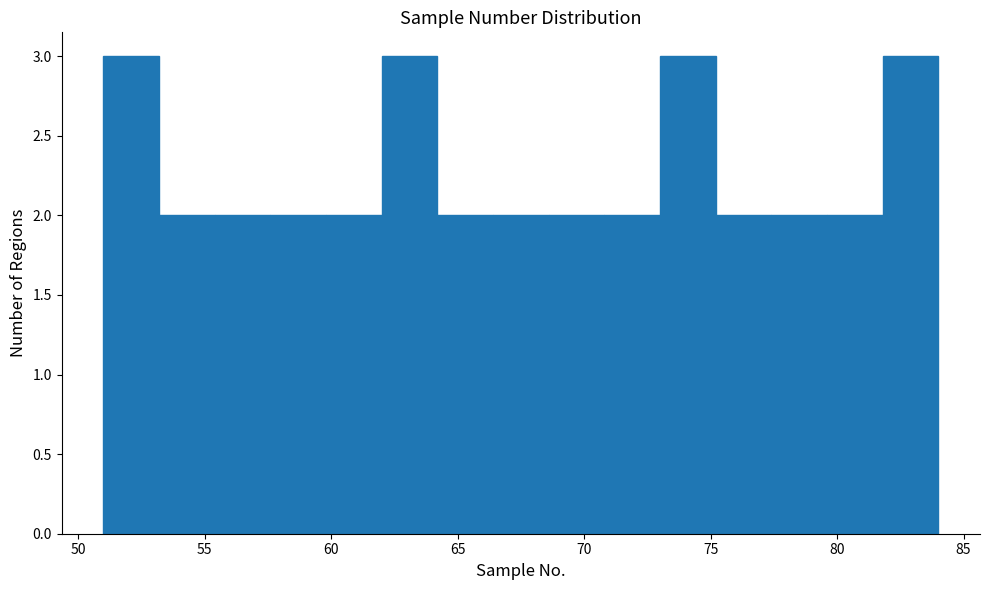

Reading left to right, list every bar in this chart as the range it spans on the x-axis followed by its height. Neither the bar edges nor the heights are printed on the chart, so give them approximately, as read against the axes.

51.0 to 53.2: 3
53.2 to 55.4: 2
55.4 to 57.6: 2
57.6 to 59.8: 2
59.8 to 62.0: 2
62.0 to 64.2: 3
64.2 to 66.4: 2
66.4 to 68.6: 2
68.6 to 70.8: 2
70.8 to 73.0: 2
73.0 to 75.2: 3
75.2 to 77.4: 2
77.4 to 79.6: 2
79.6 to 81.8: 2
81.8 to 84.0: 3